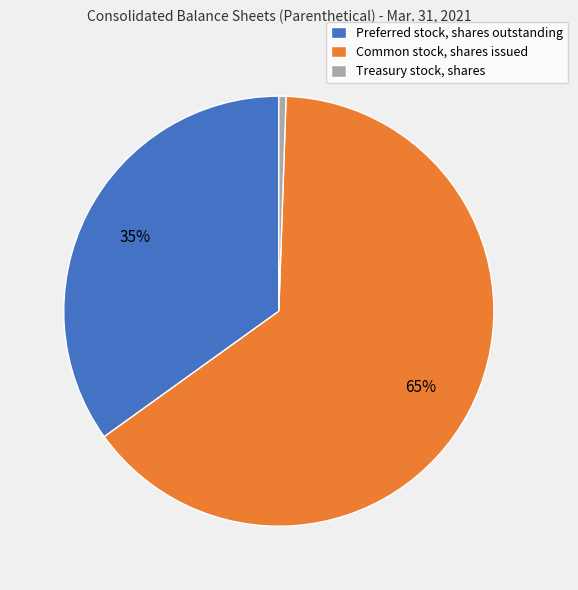

What percentage is the Treasury stock, shares slice, to the nearest percent?

1%